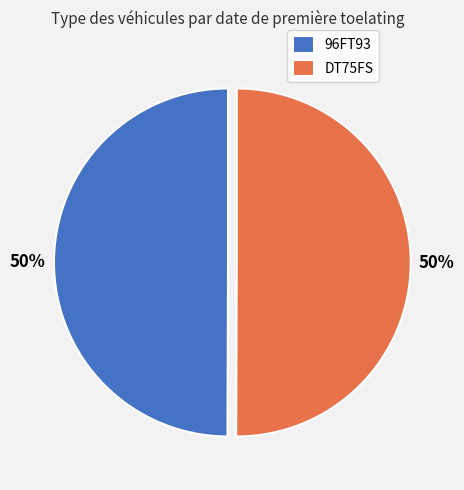

How many segments does this pie chart have?

2